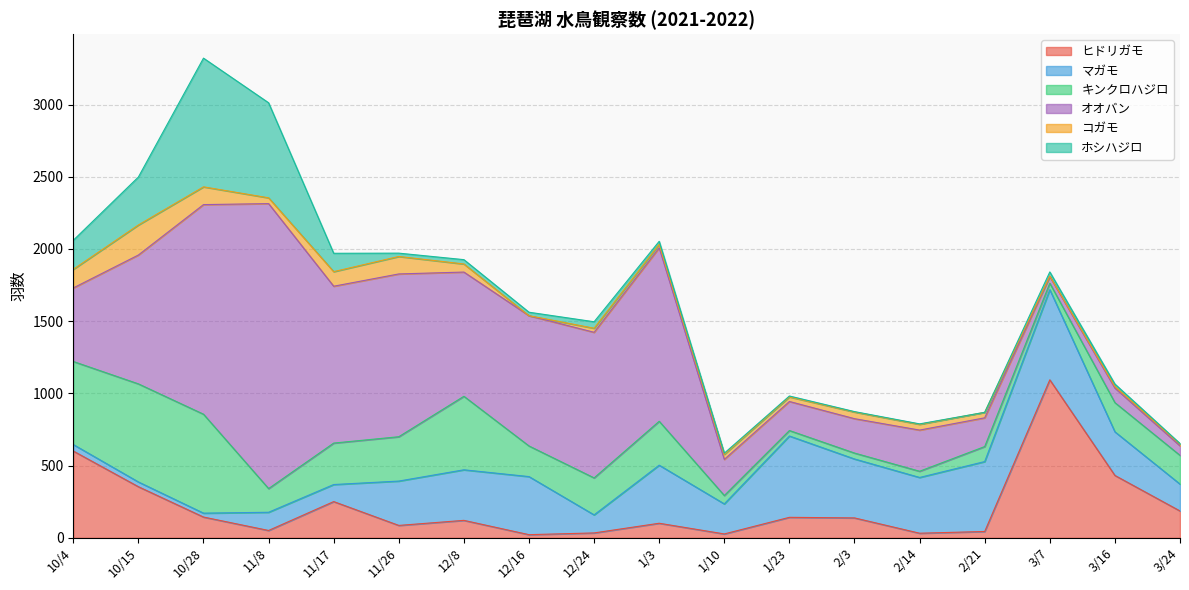

What is the label of the 4th point from the left?

11/8